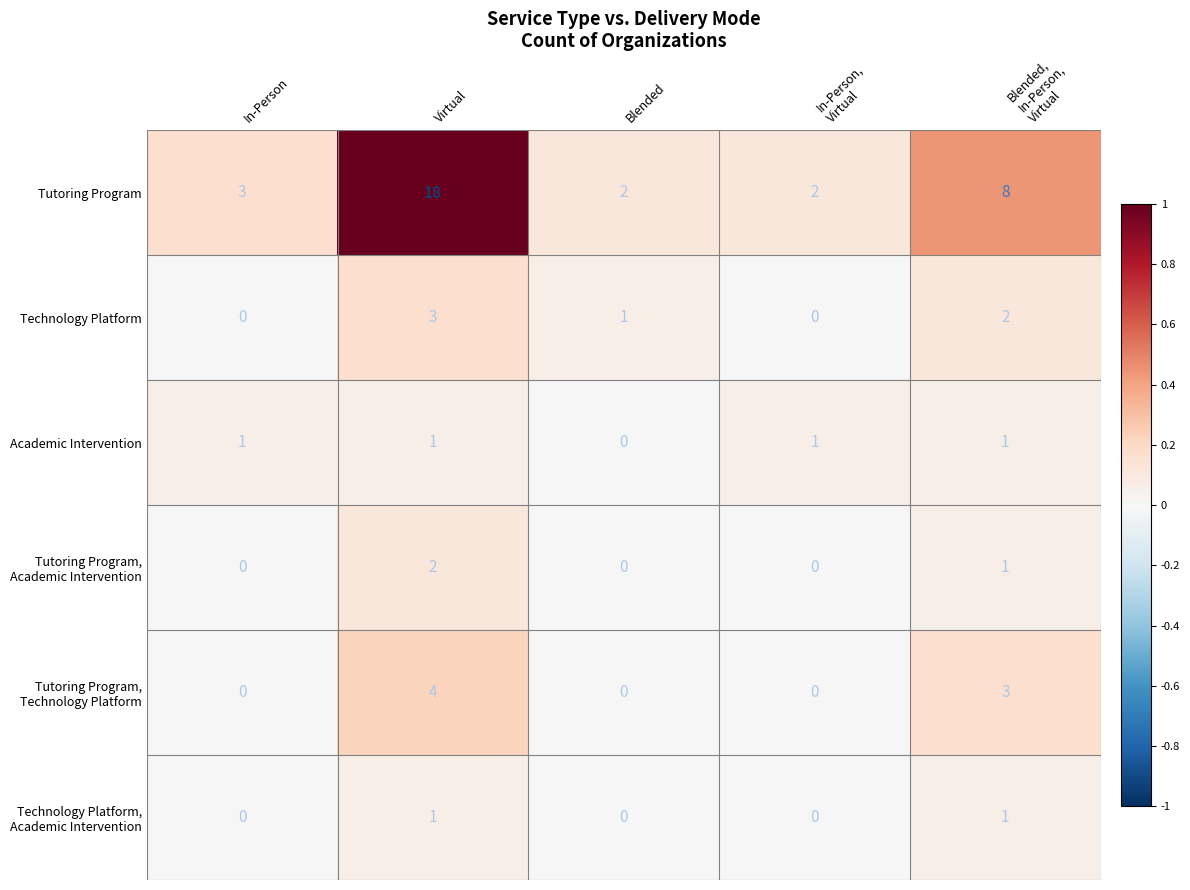

At which category is the sum across all series the highest?

Virtual